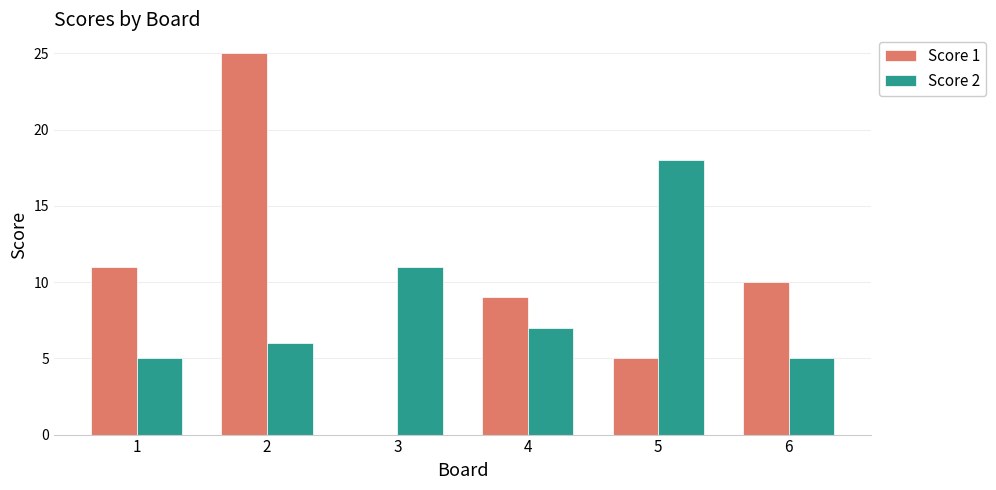

Where is Score 1 nearest to the value 12?

1